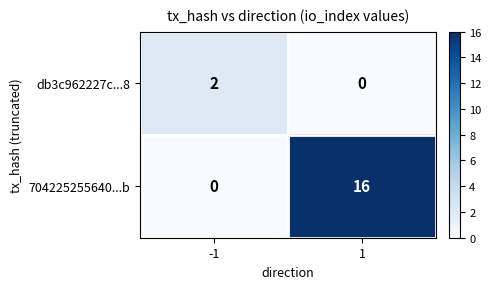

The value of 704225255640...b at -1 is 0. True or false?

True